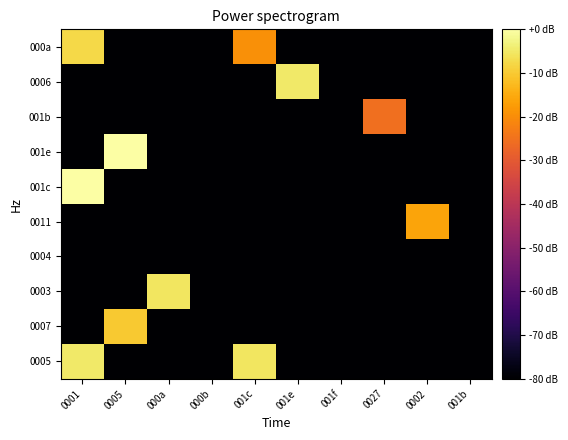

Reading right to left, what are all the values shown in this chart?

0005: 001b=-80.0	0002=-80.0	0027=-80.0	001f=-80.0	001e=-80.0	001c=-5.6	000b=-80.0	000a=-80.0	0005=-80.0	0001=-4.7
0007: 001b=-80.0	0002=-80.0	0027=-80.0	001f=-80.0	001e=-80.0	001c=-80.0	000b=-80.0	000a=-80.0	0005=-10.0	0001=-80.0
0003: 001b=-80.0	0002=-80.0	0027=-80.0	001f=-80.0	001e=-80.0	001c=-80.0	000b=-80.0	000a=-5.6	0005=-80.0	0001=-80.0
0004: 001b=-80.0	0002=-80.0	0027=-80.0	001f=-80.0	001e=-80.0	001c=-80.0	000b=-80.0	000a=-80.0	0005=-80.0	0001=-80.0
0011: 001b=-80.0	0002=-16.0	0027=-80.0	001f=-80.0	001e=-80.0	001c=-80.0	000b=-80.0	000a=-80.0	0005=-80.0	0001=-80.0
001c: 001b=-80.0	0002=-80.0	0027=-80.0	001f=-80.0	001e=-80.0	001c=-80.0	000b=-80.0	000a=-80.0	0005=-80.0	0001=0.0
001e: 001b=-80.0	0002=-80.0	0027=-80.0	001f=-80.0	001e=-80.0	001c=-80.0	000b=-80.0	000a=-80.0	0005=0.0	0001=-80.0
001b: 001b=-80.0	0002=-80.0	0027=-25.6	001f=-80.0	001e=-80.0	001c=-80.0	000b=-80.0	000a=-80.0	0005=-80.0	0001=-80.0
0006: 001b=-80.0	0002=-80.0	0027=-80.0	001f=-80.0	001e=-4.7	001c=-80.0	000b=-80.0	000a=-80.0	0005=-80.0	0001=-80.0
000a: 001b=-80.0	0002=-80.0	0027=-80.0	001f=-80.0	001e=-80.0	001c=-19.5	000b=-80.0	000a=-80.0	0005=-80.0	0001=-7.5